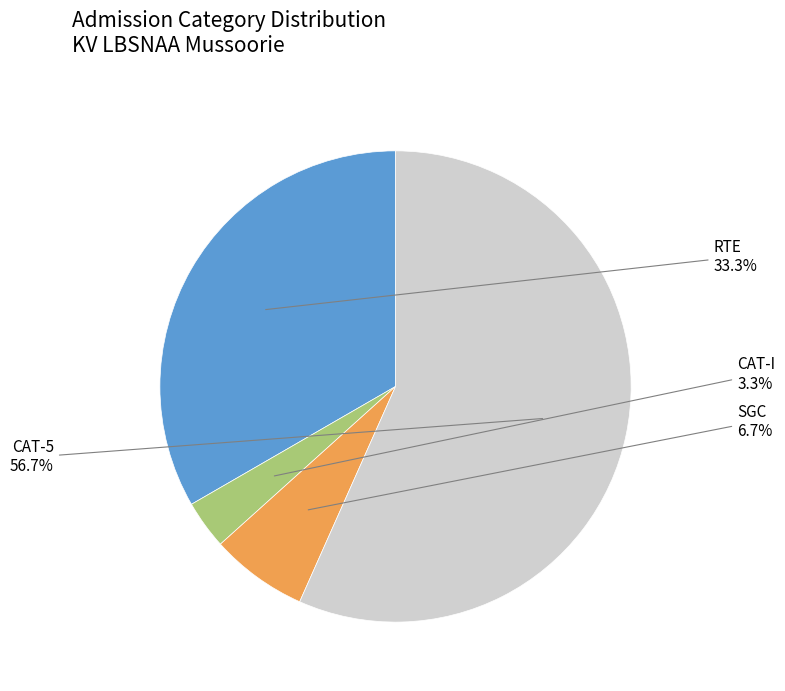

Is the sum of RTE and SGC greater than half?

No